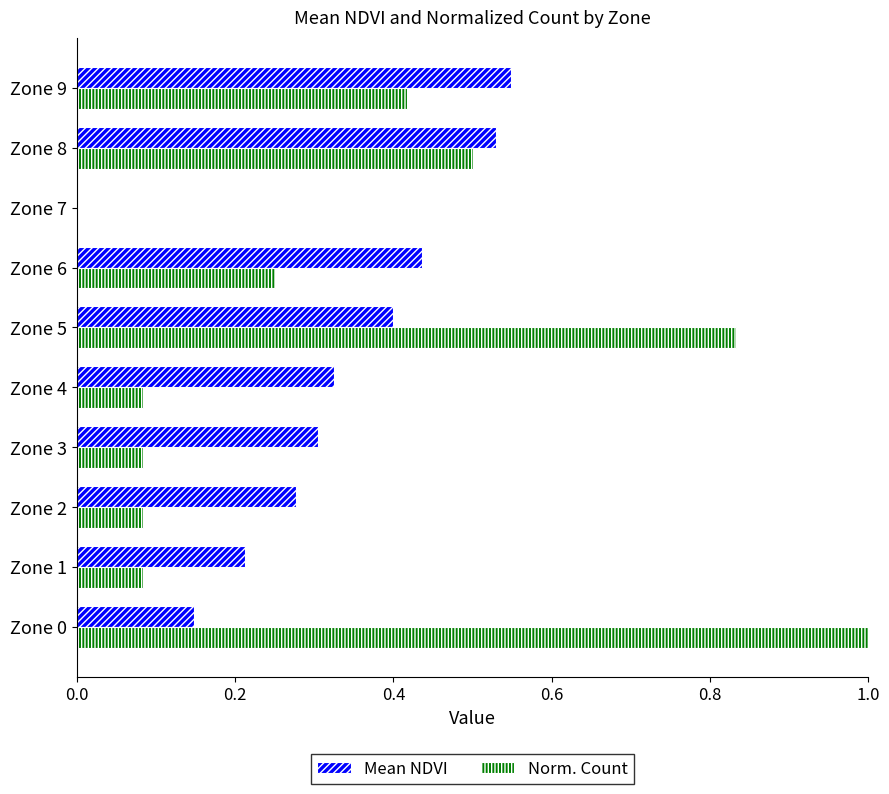

Is it true that Norm. Count equals 0.4 at Zone 7?

False